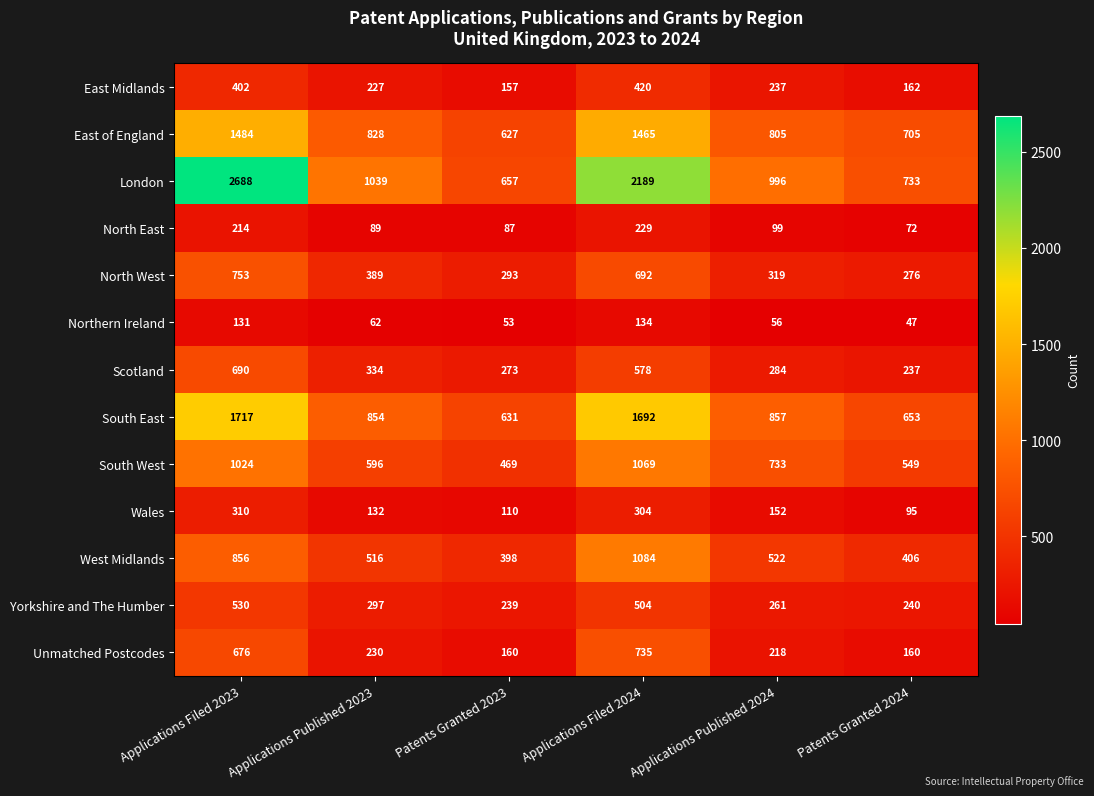

Where is East of England nearest to the value 1055?

Applications Published 2023